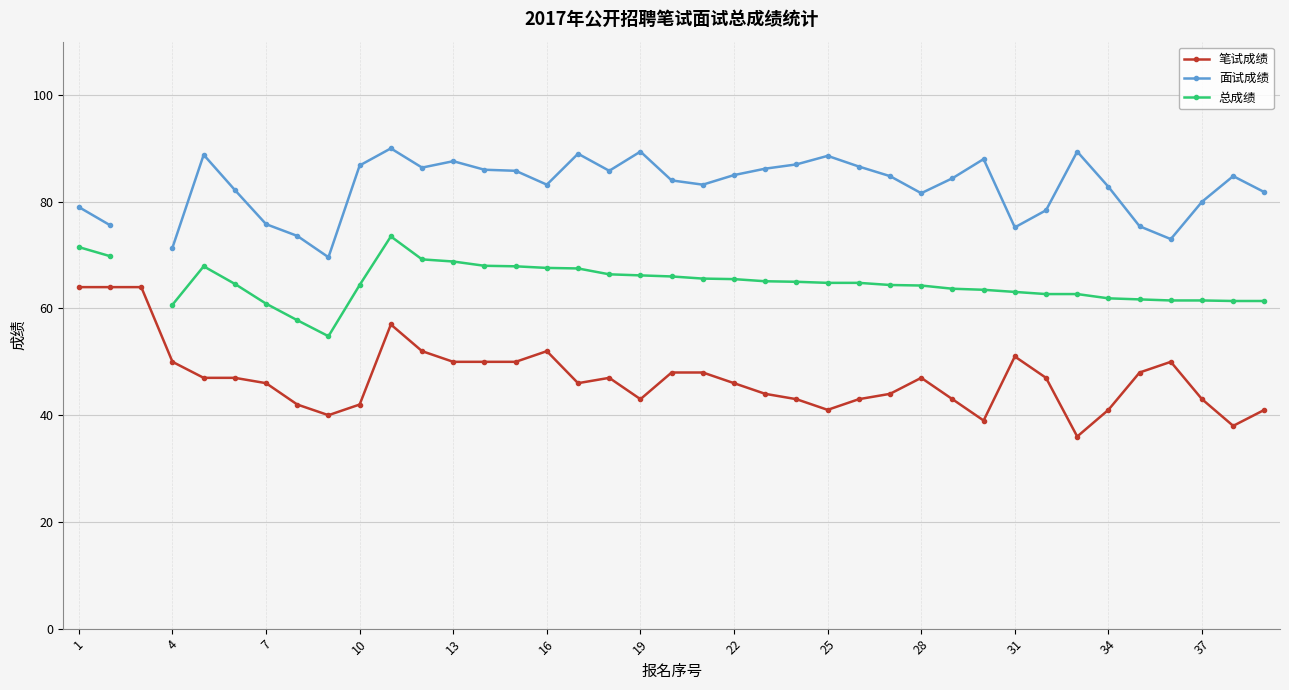

Is it true that 笔试成绩 equals 46 at 7?

True